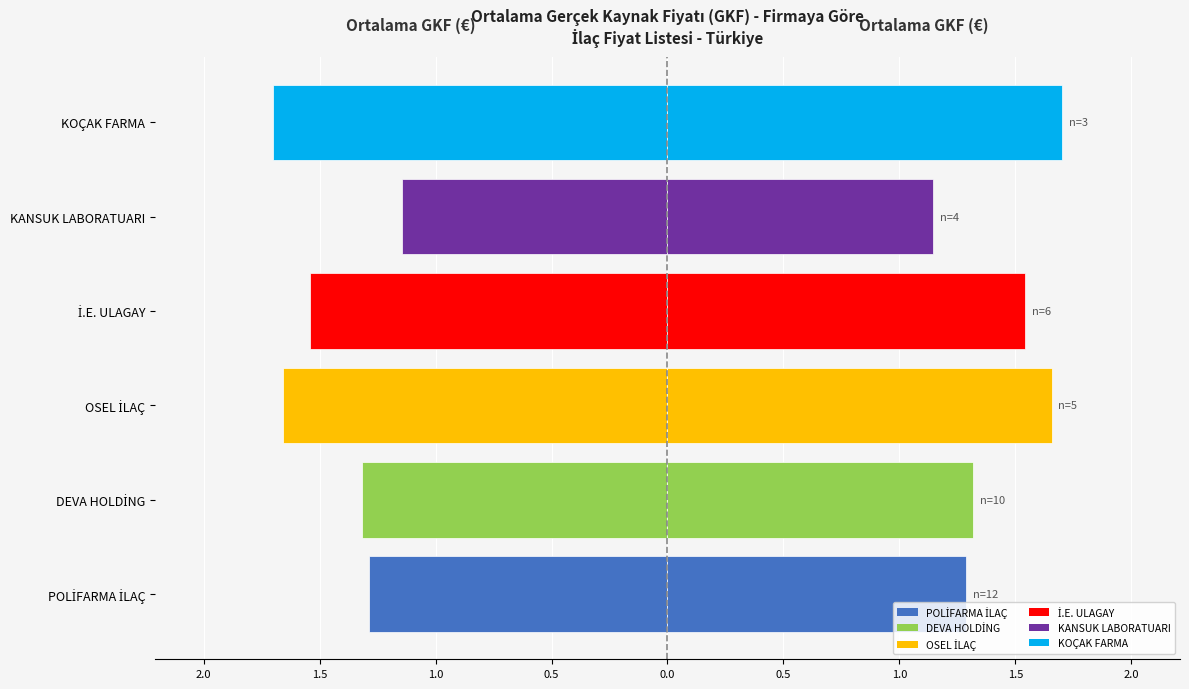

Rank the series by their average value, from lowest to highest.

Ortalama GKF (€) - Sol, Ortalama GKF (€) - Sağ